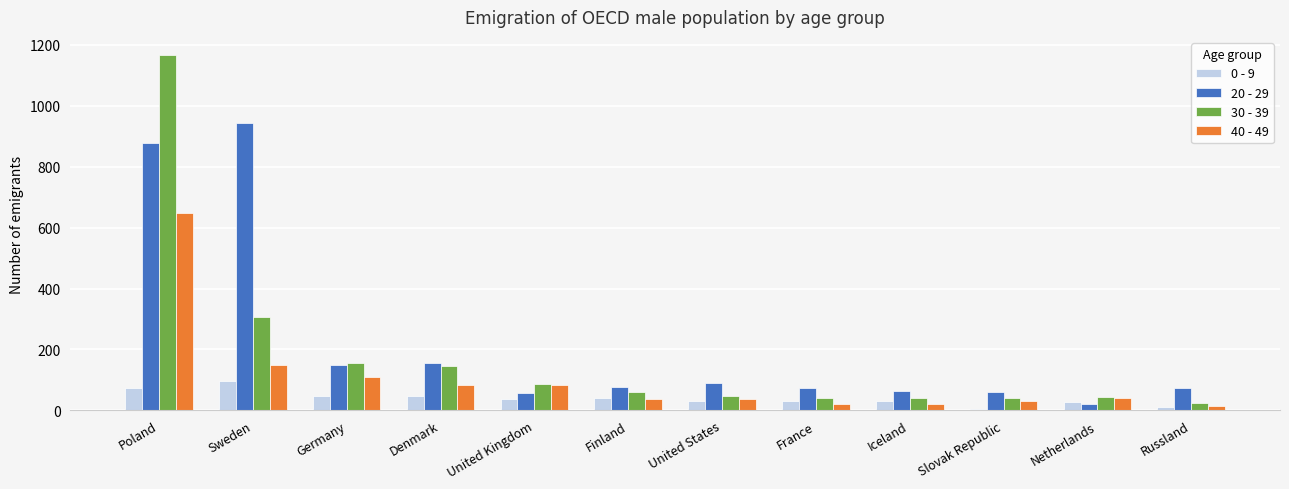

Which series has the widest spread of values?

30 - 39